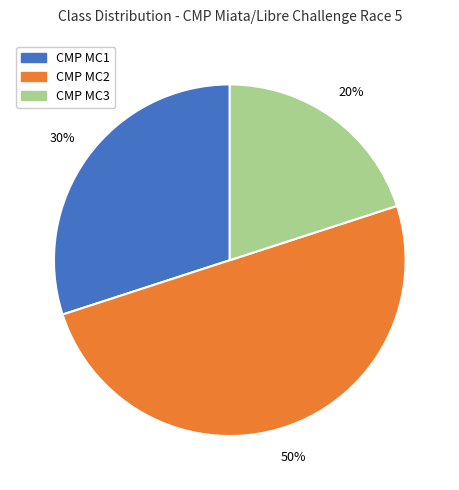

Is it true that CMP MC3 is 29% of the pie?

False